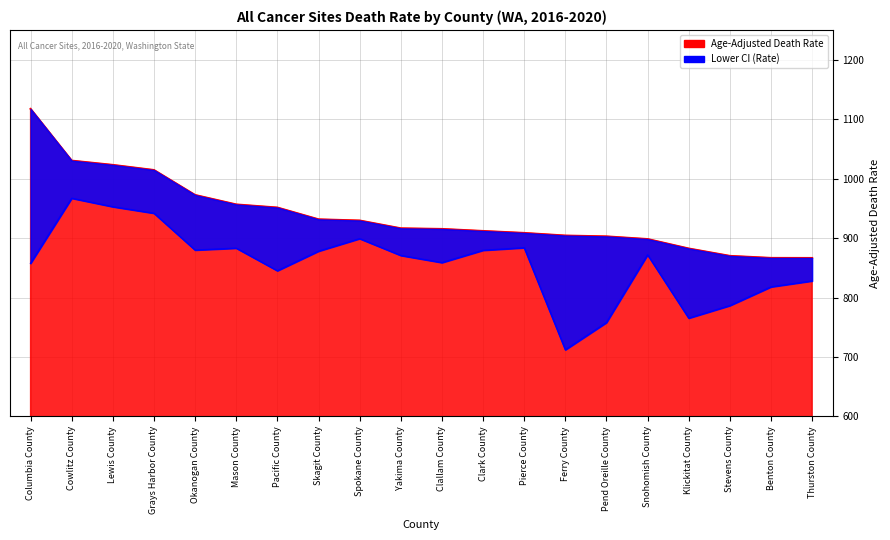

Rank the series by their maximum value, from highest to lowest.

Age-Adjusted Death Rate, Lower CI